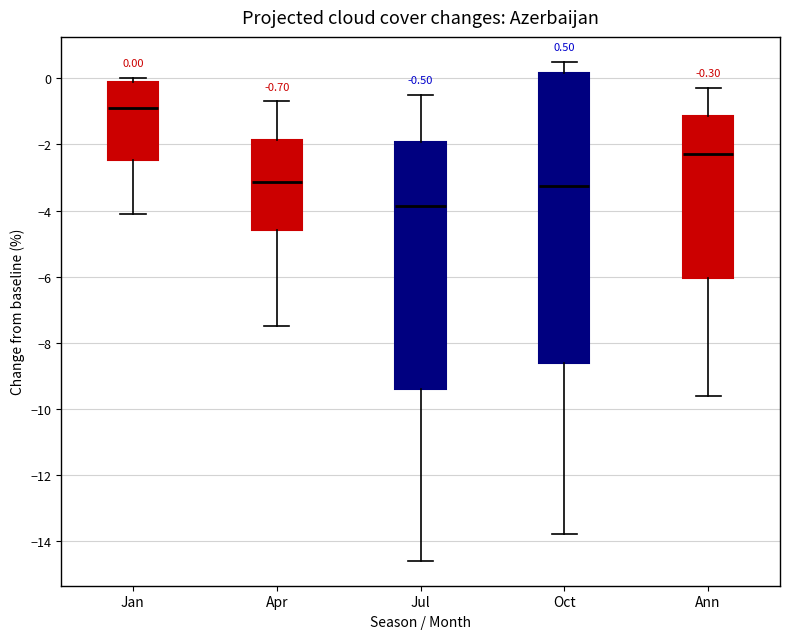

Which box is the tallest, from its lower edge to its upper edge?

Oct